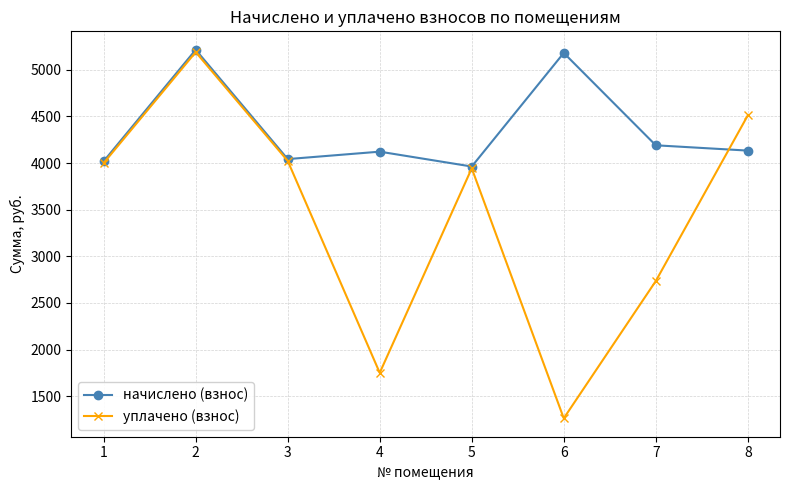

What is the maximum value for уплачено (взнос)?

5190.5